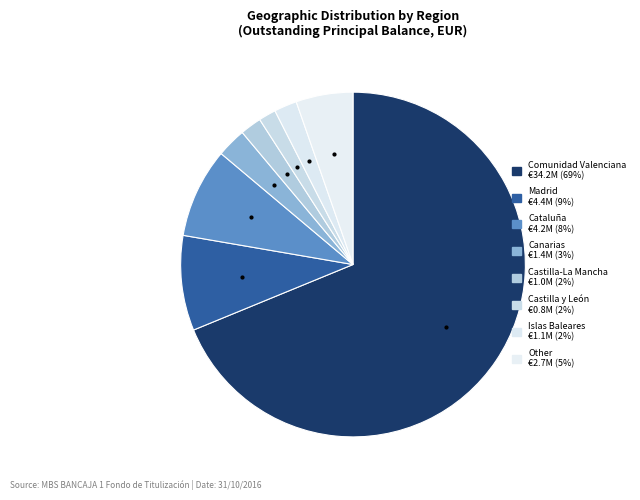

Count the number of slices in the pie.

8